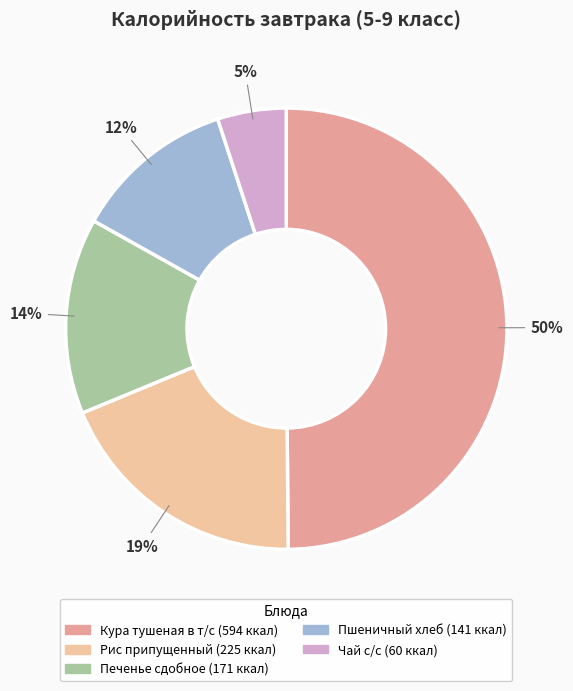

What is the largest slice in the pie chart?

Кура тушеная в т/с